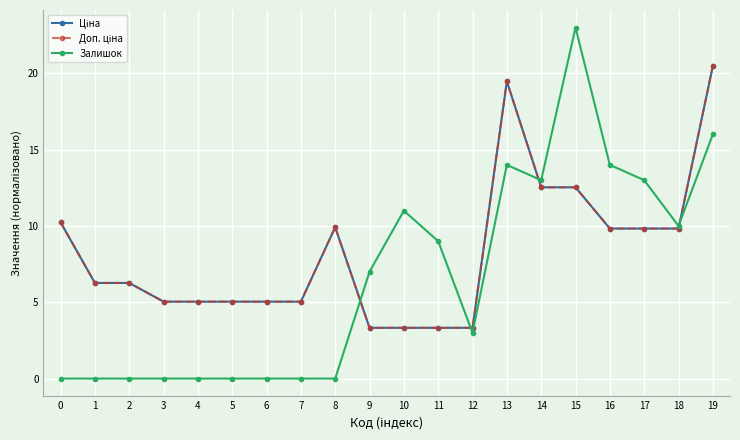

What is the difference between the maximum and minimum values in the Залишок series?

23.0